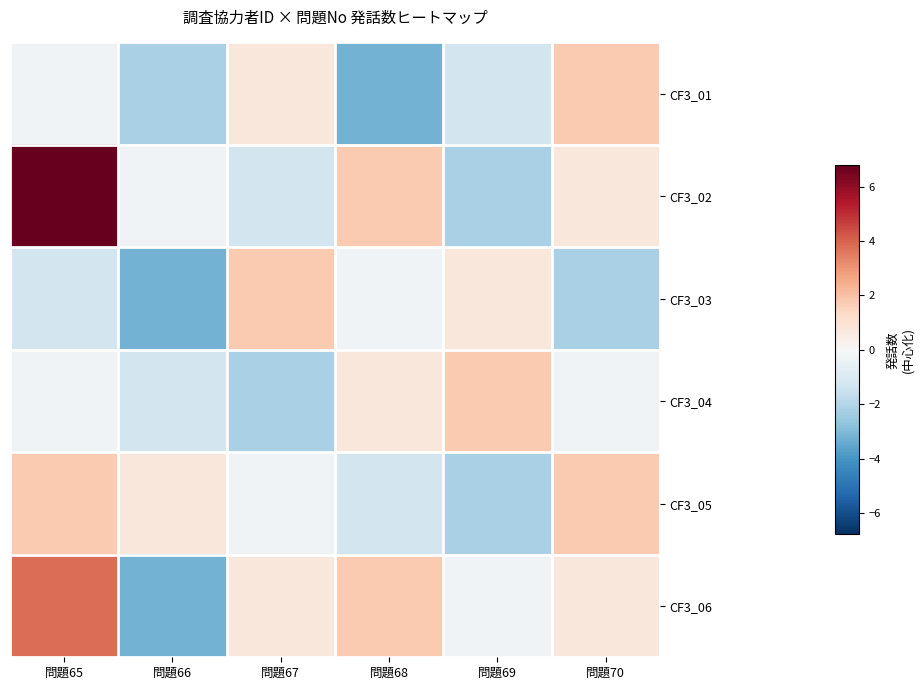

Which has a higher value, 問題66 or 問題67?

問題67